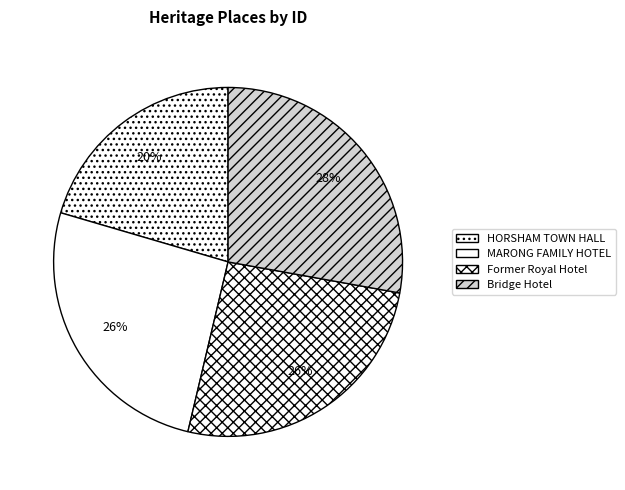

What is the smallest slice in the pie chart?

HORSHAM TOWN HALL